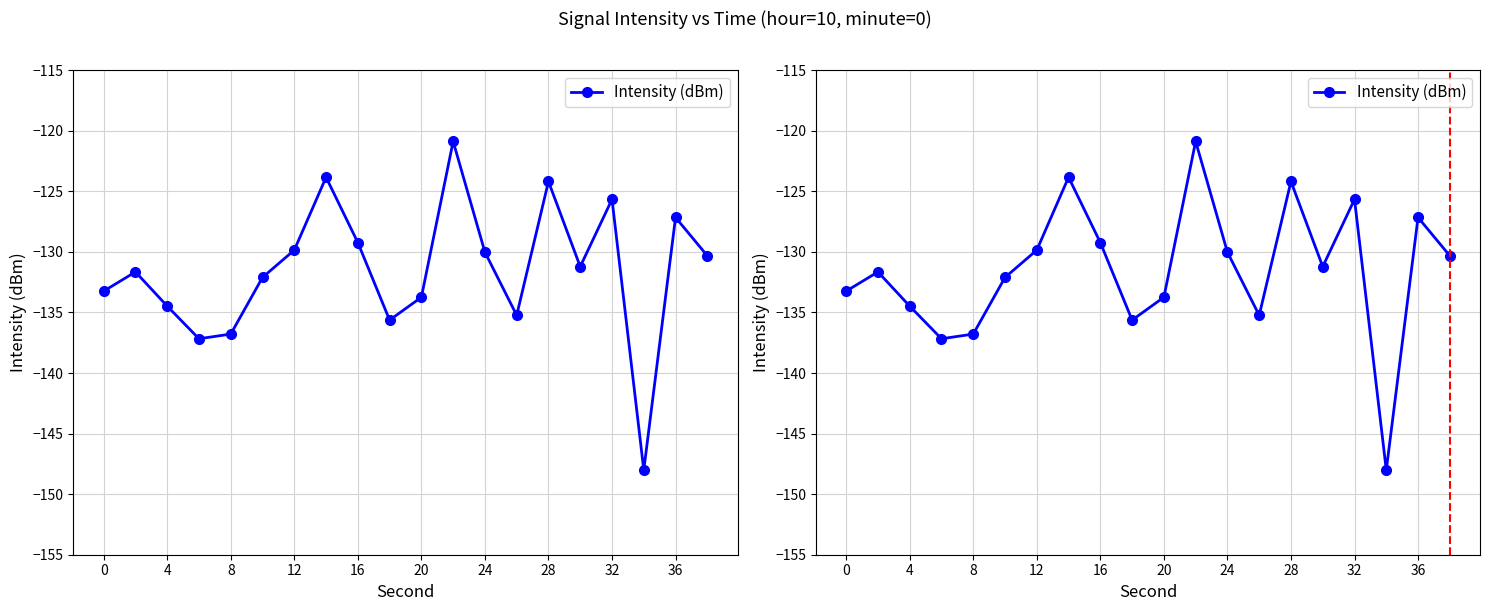

How many interior local peaks (higher than both neighbors) does the data have?

6